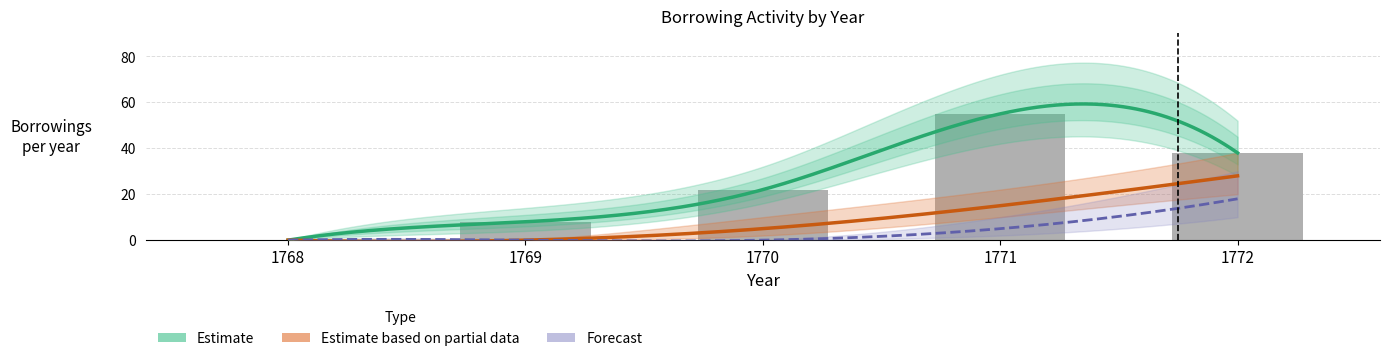

At 1772, list the series in order from smallest to largest.

Forecast, Estimate based on partial data, Estimate